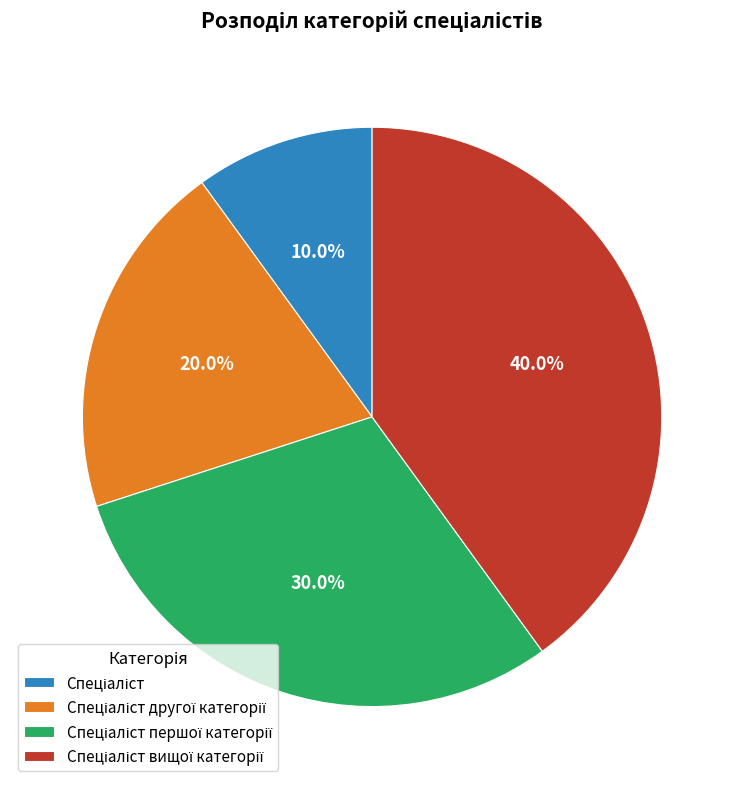

Is there a majority slice in this chart?

No